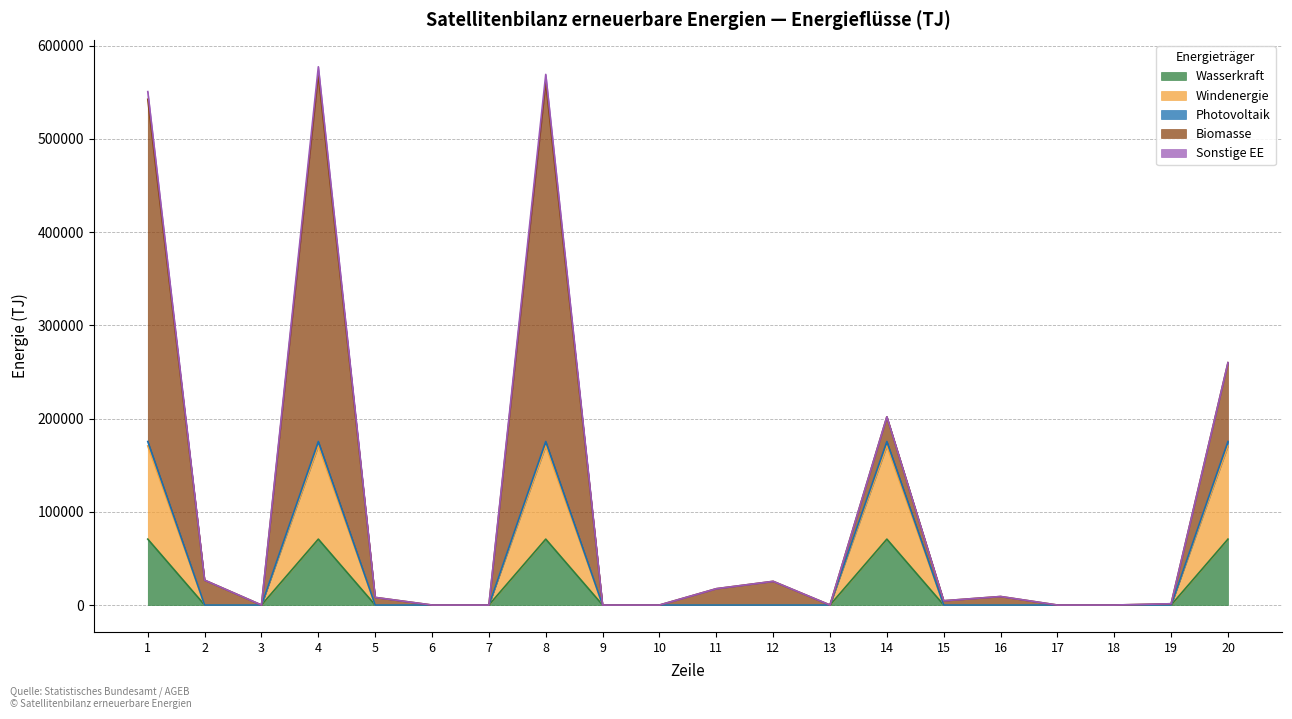

Which category has the lowest value in the Photovoltaik series?

2